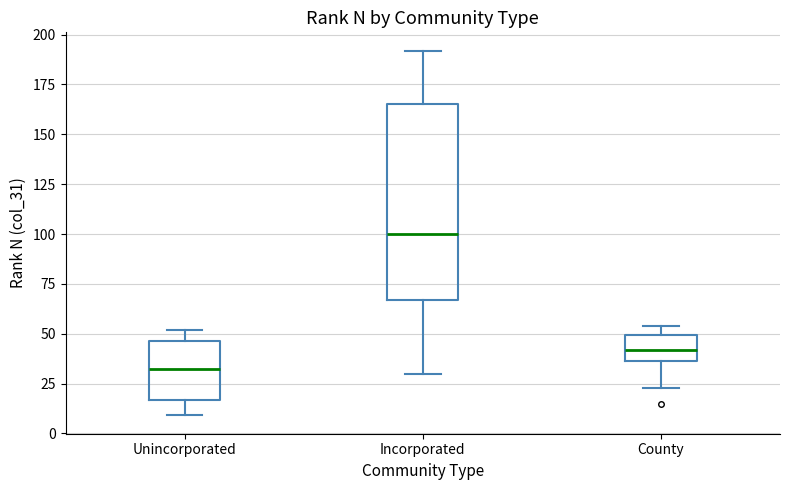

Which box is the tallest, from its lower edge to its upper edge?

Incorporated